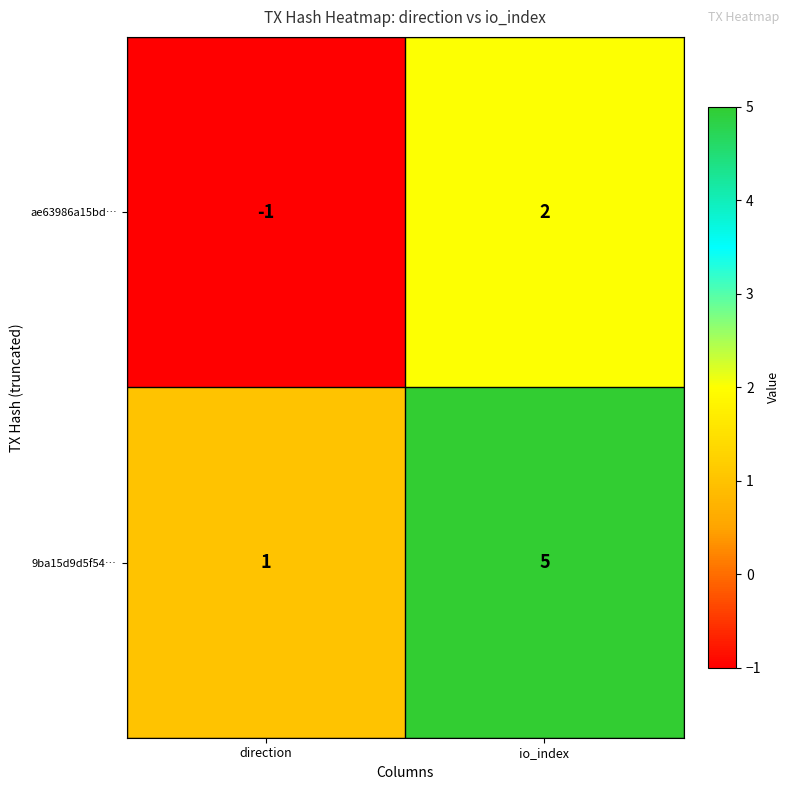

List the series in order of their peak value, lowest first.

ae63986a15bd…, 9ba15d9d5f54…